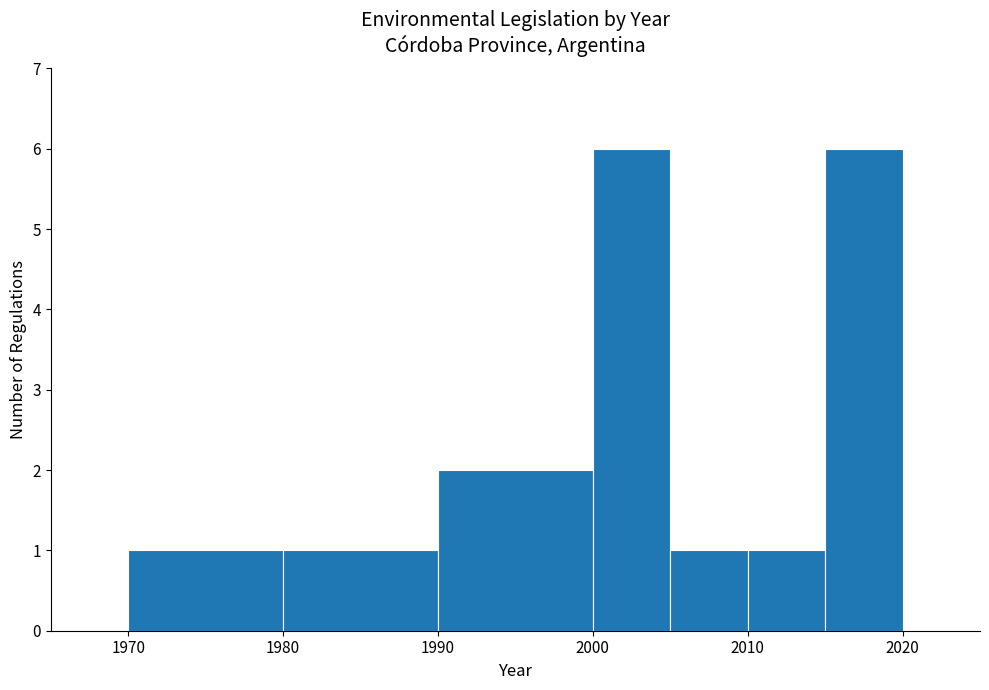

How tall is the bar that spans 1970 to 1980 on the x-axis? The values are not printed on the chart, so give them approximately, as read against the axis.

1